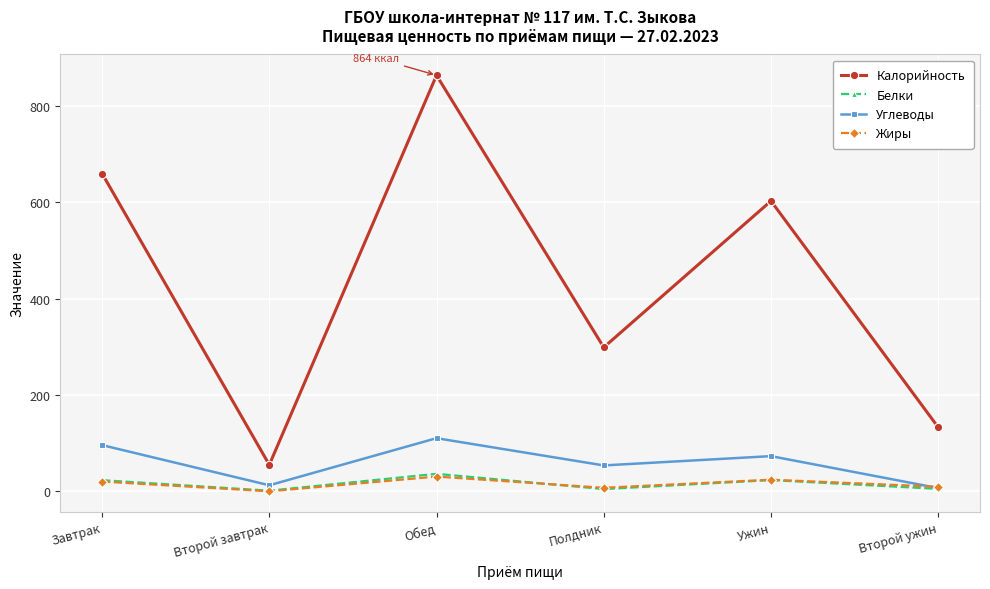

In Белки, how many points are higher than both neighbors (excluding endpoints)?

2